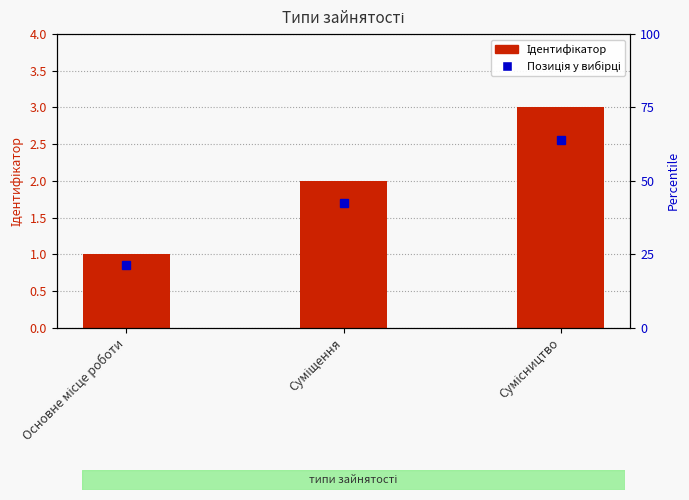

True or false: the data shows 1 at Основне місце роботи.

True